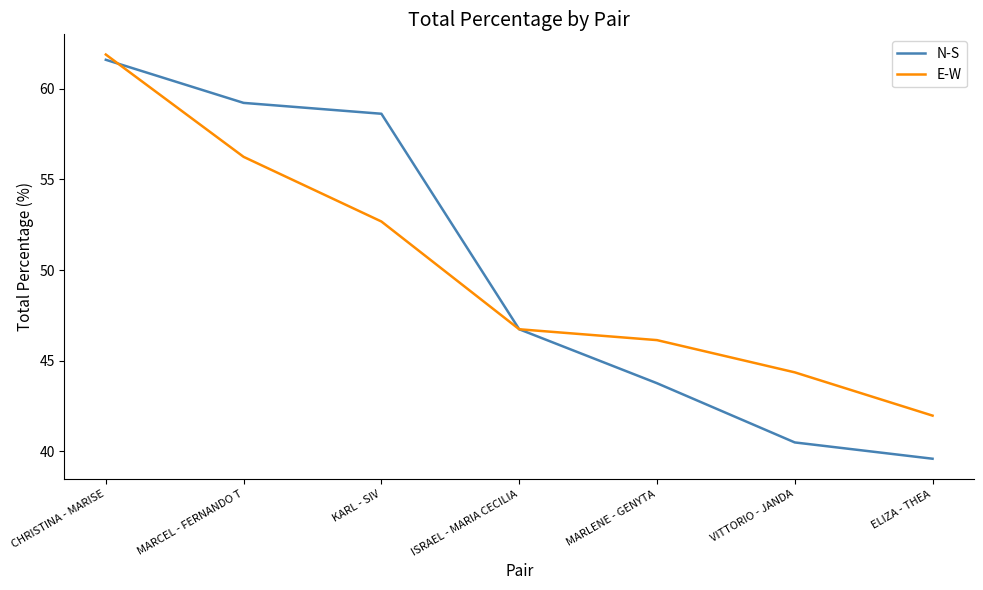

What is the total value across all series at ISRAEL - MARIA CECILIA?

93.5